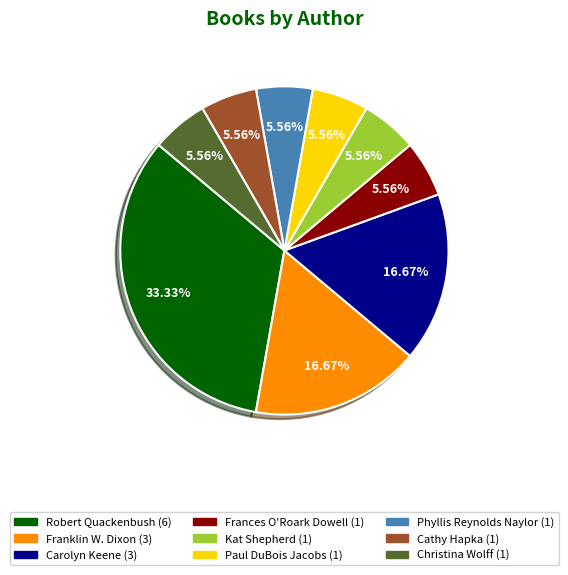

To the nearest percent, what percentage of the pie is Franklin W. Dixon?

17%